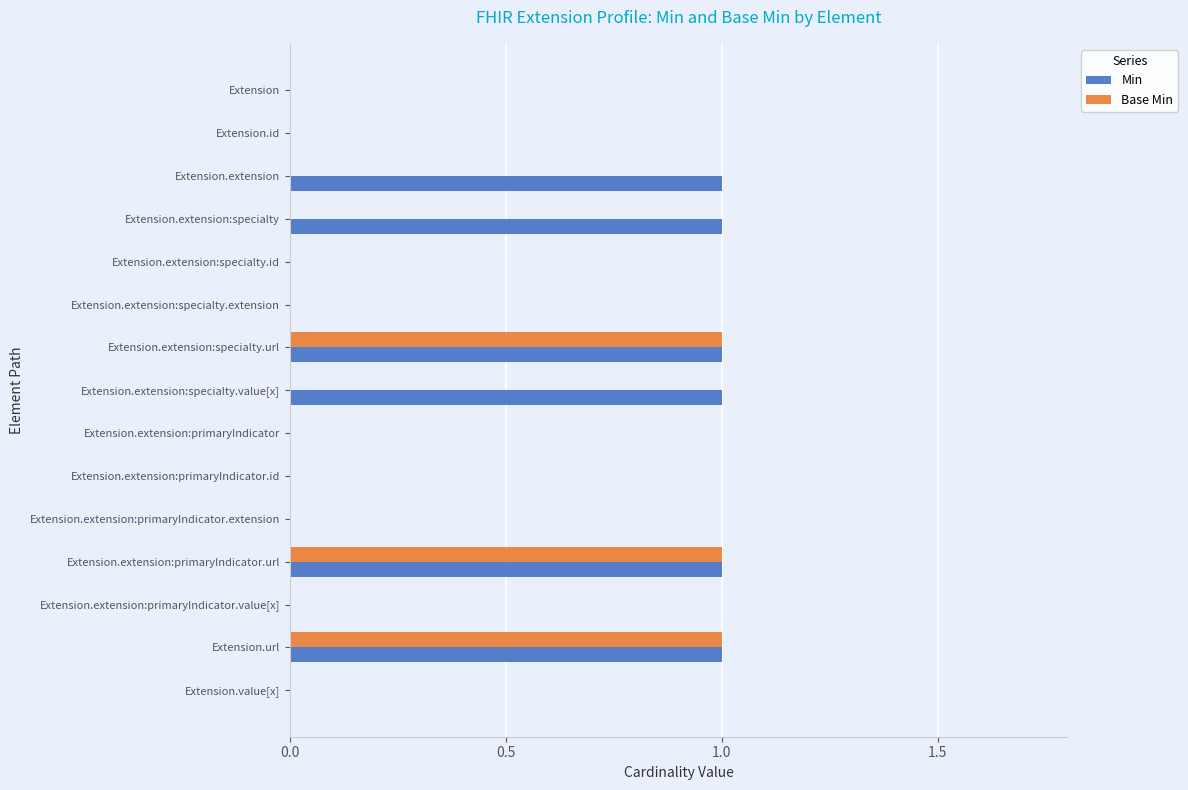

Which series has the largest total across all categories?

Min